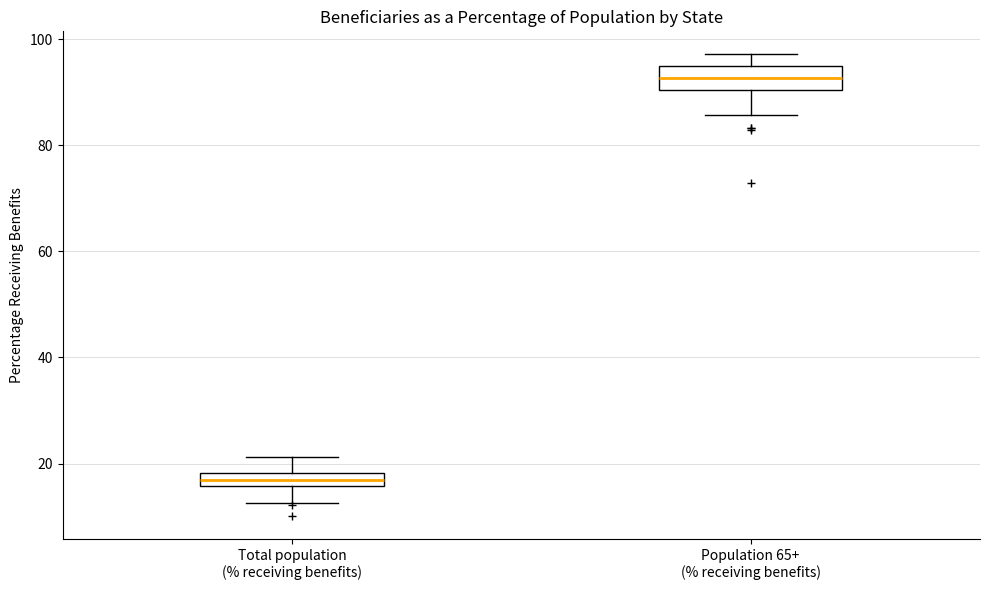

Where is the lower edge of the box for Population 65+ (% receiving benefits) on the y-axis? The values are not printed on the chart, so give them approximately, as read against the axis.

90